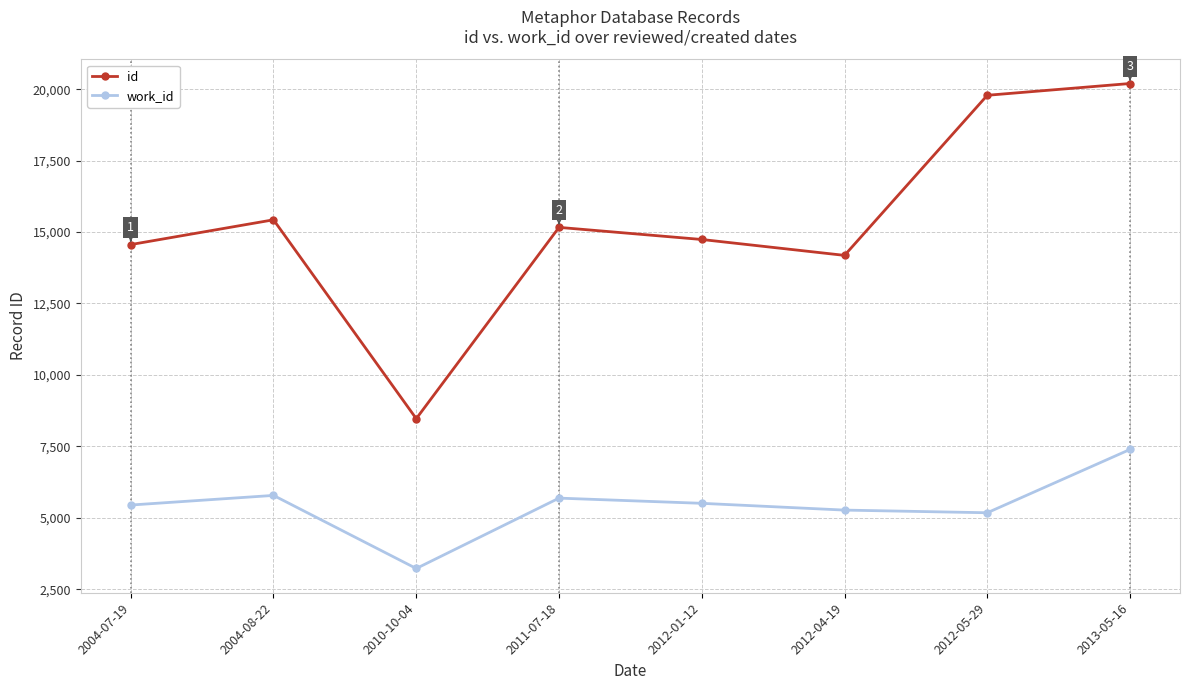

True or false: work_id and id cross at least once.

False